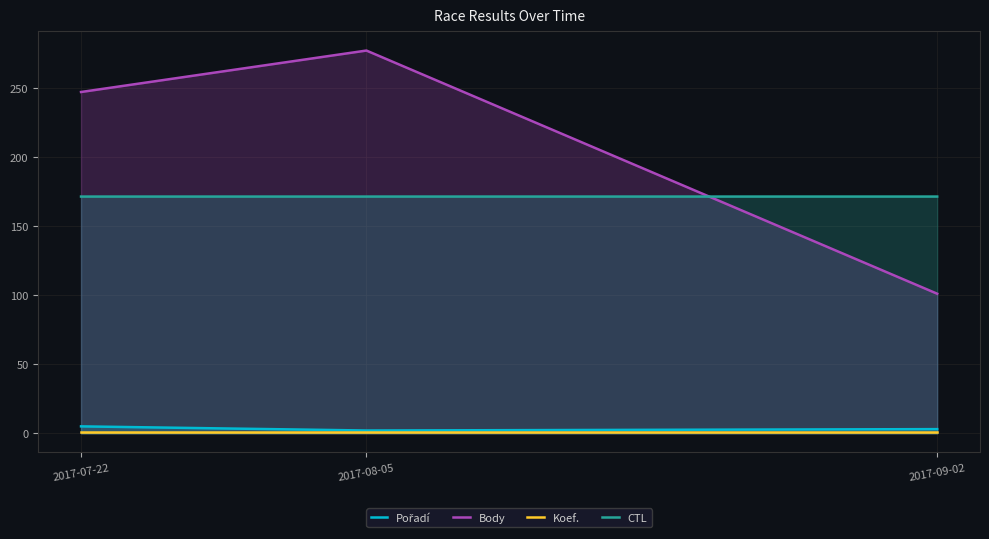

Rank the categories by CTL value from highest to lowest.

2017-09-02, 2017-08-05, 2017-07-22